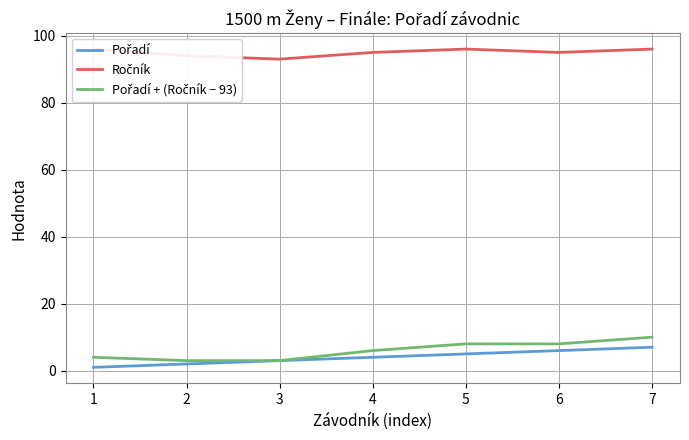

Which has a higher value, 6 or 5?

6